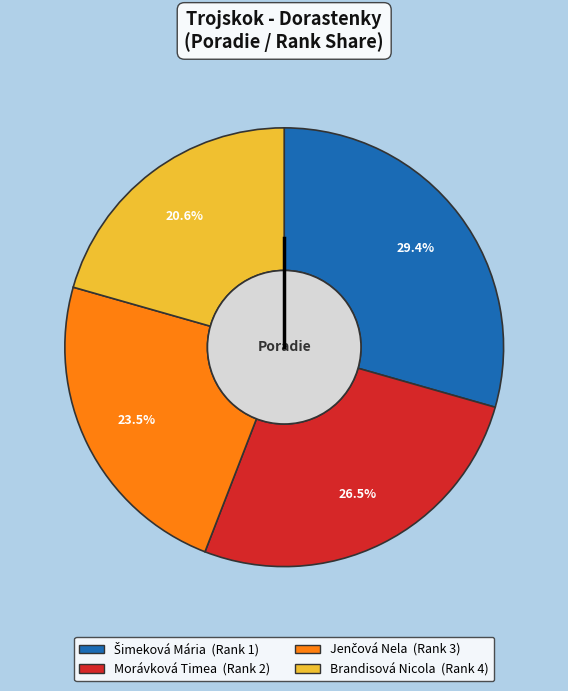

What is the smallest slice in the pie chart?

Brandisová Nicola